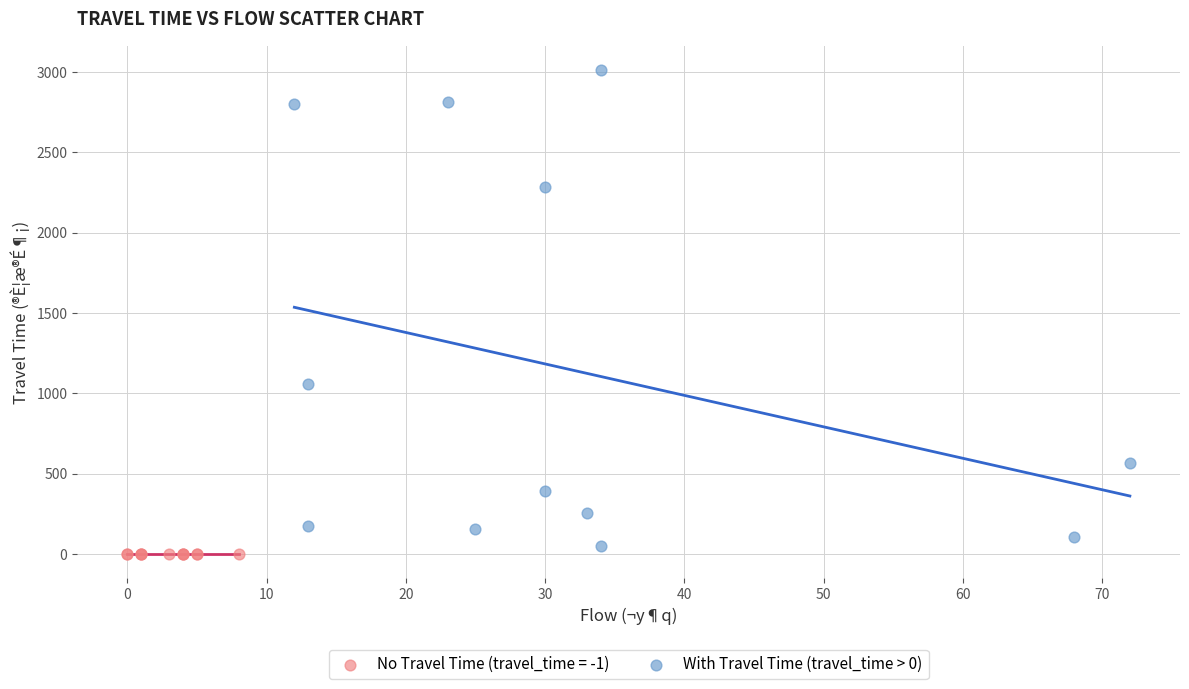

Which series reaches the maximum Y coordinate?

With Travel Time (travel_time > 0)